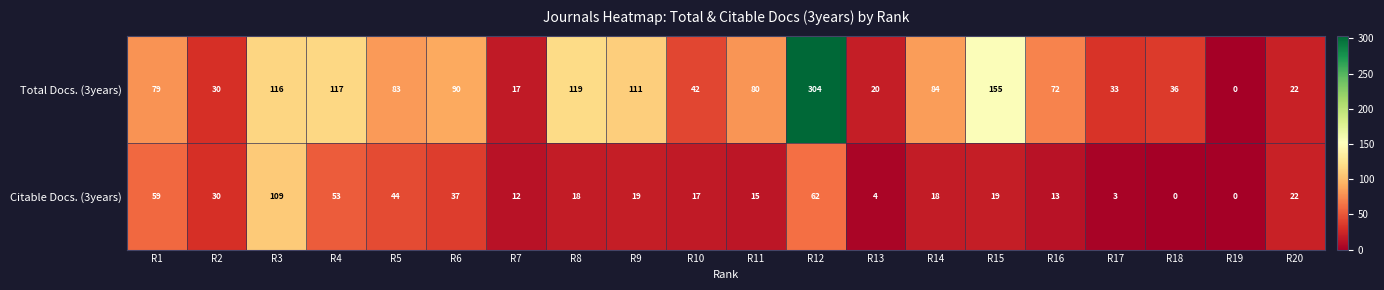

How many data points does each series have?

20